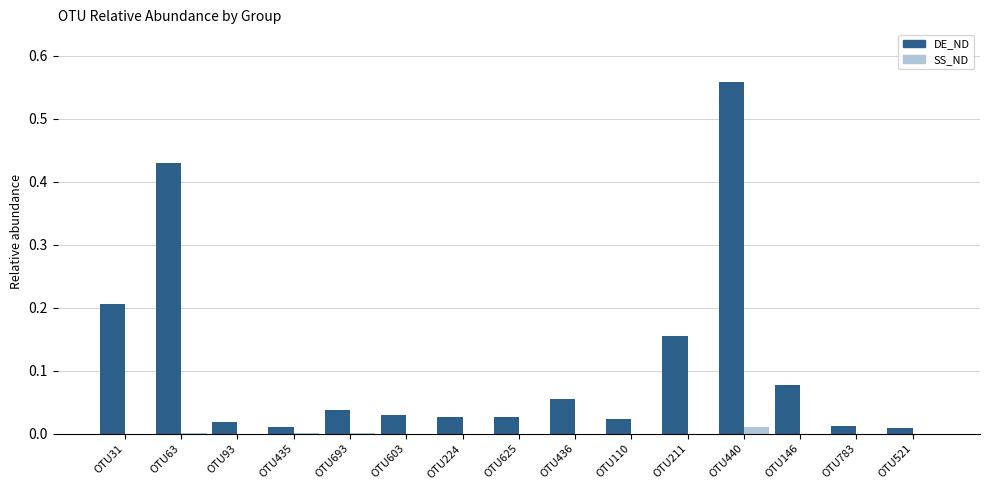

Is it true that SS_ND equals 0.0 at OTU31?

True